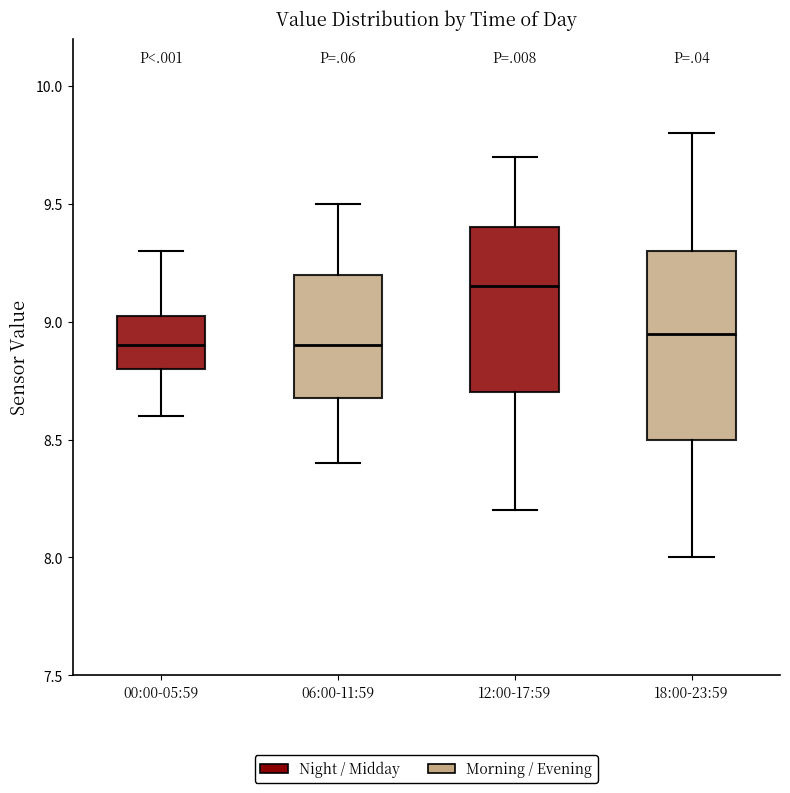

Reading left to right, read every box against the y-axis: the position of its median line, the range the box covers, and the ends of its whiskers. The values are not printed on the chart, so give them approximately, as read against the axis.

00:00-05:59: median 8.90, box 8.80 to 9.05, whiskers 8.60 to 9.30
06:00-11:59: median 8.90, box 8.70 to 9.20, whiskers 8.40 to 9.50
12:00-17:59: median 9.15, box 8.70 to 9.40, whiskers 8.20 to 9.70
18:00-23:59: median 8.95, box 8.50 to 9.30, whiskers 8.00 to 9.80